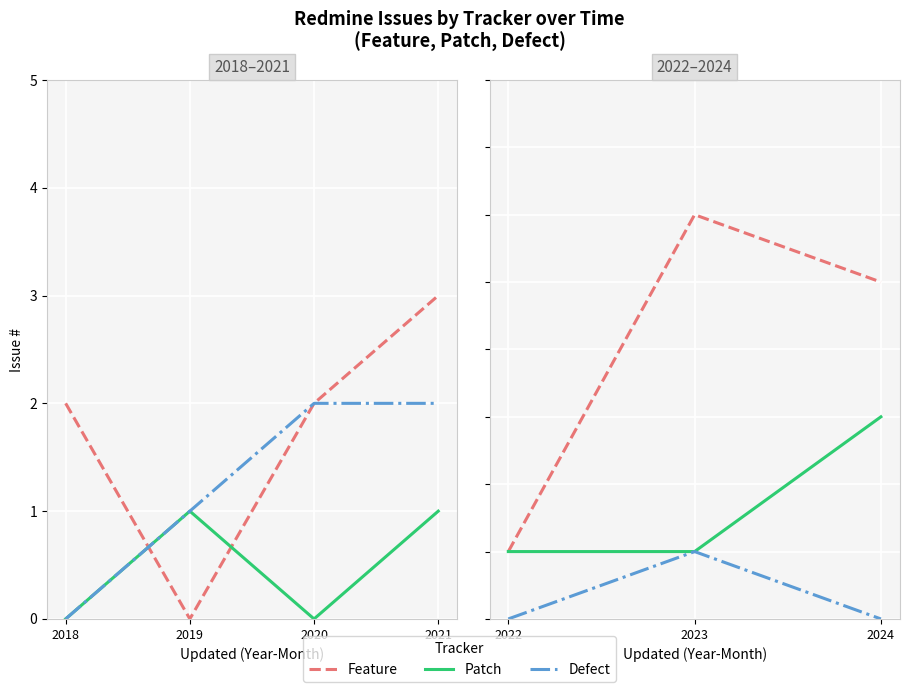

What are all the series names shown in the legend?

Feature, Patch, Defect